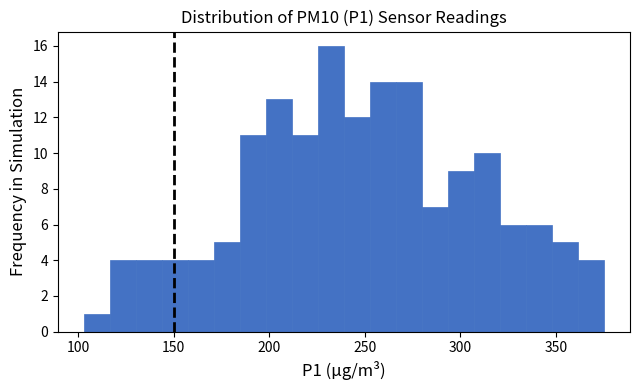

Read against the x-axis, roughly where is the centre of the tallest bar?

230